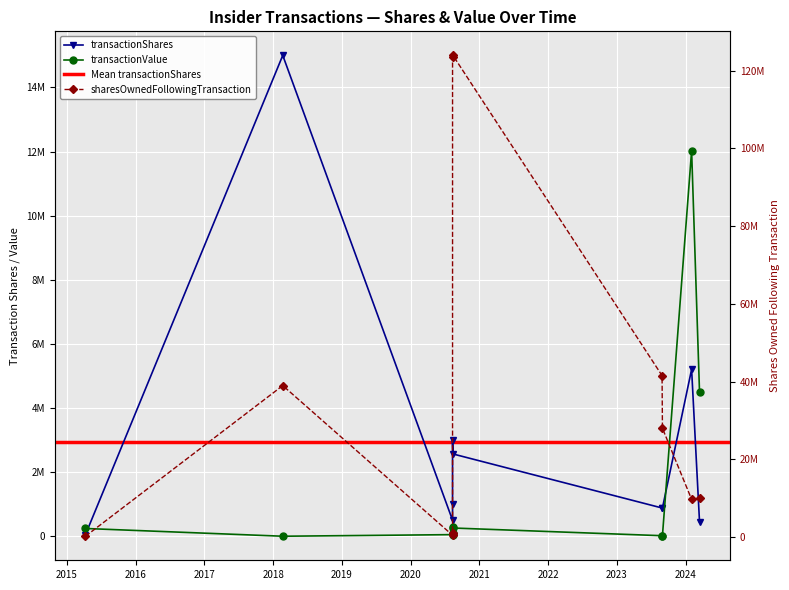

At which label is transactionValue closest to 6013015?

2024-03-15